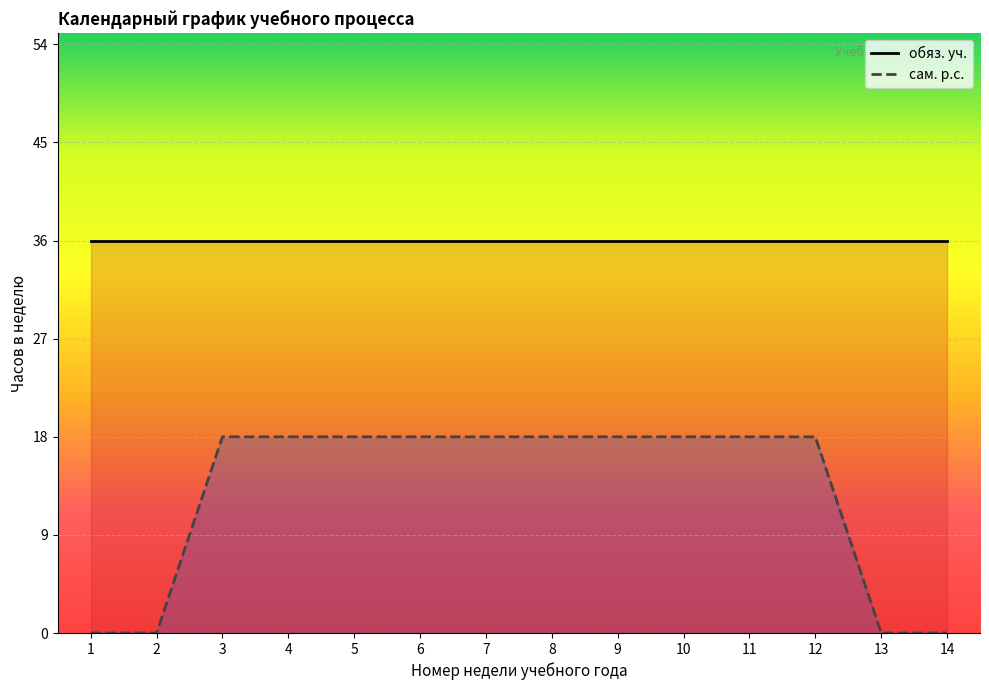

What is the difference between the maximum and minimum values in the сам. р.с. series?

18